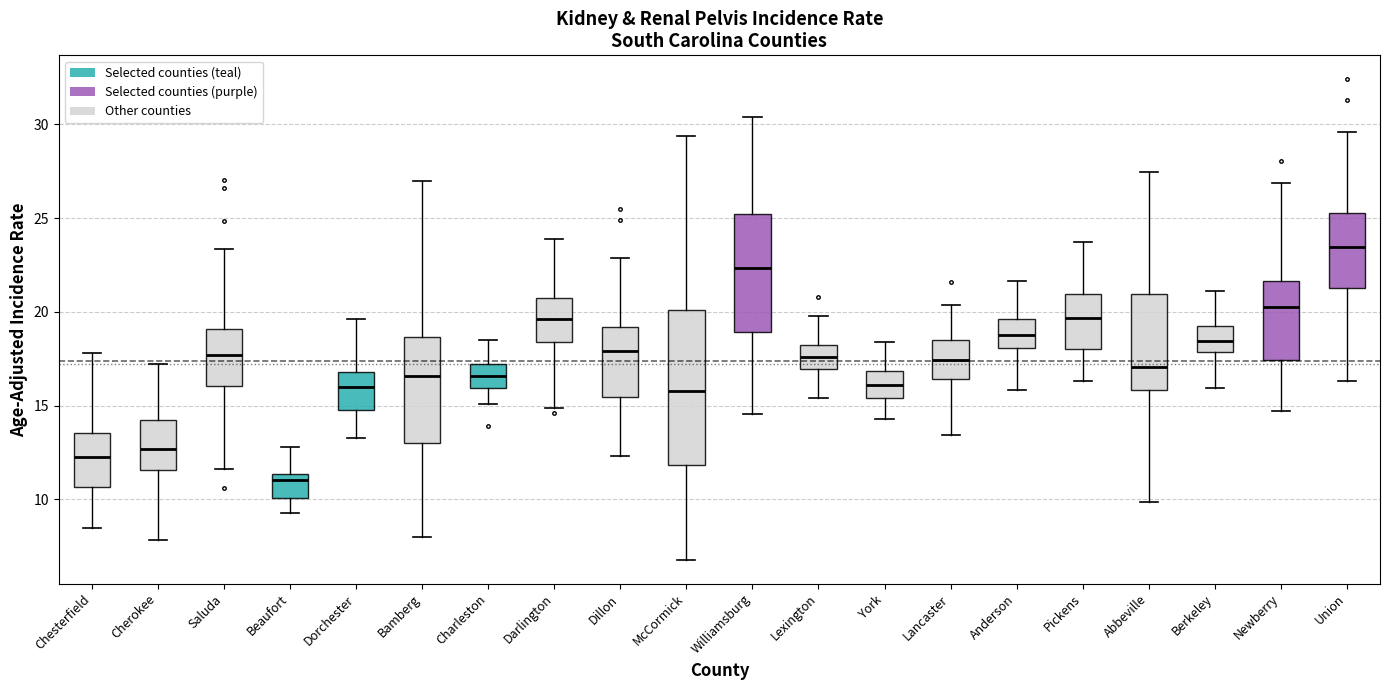

Reading left to right, read every box against the y-axis: the position of its median line, the range the box covers, and the ends of its whiskers. The values are not printed on the chart, so give them approximately, as read against the axis.

Chesterfield: median 12.5, box 10.5 to 13.5, whiskers 8.5 to 18.0
Cherokee: median 12.5, box 11.5 to 14.5, whiskers 8.0 to 17.0
Saluda: median 17.5, box 16.0 to 19.0, whiskers 11.5 to 23.5
Beaufort: median 11.0, box 10.0 to 11.5, whiskers 9.5 to 13.0
Dorchester: median 16.0, box 15.0 to 17.0, whiskers 13.5 to 19.5
Bamberg: median 16.5, box 13.0 to 18.5, whiskers 8.0 to 27.0
Charleston: median 16.5, box 16.0 to 17.0, whiskers 15.0 to 18.5
Darlington: median 19.5, box 18.5 to 21.0, whiskers 15.0 to 24.0
Dillon: median 18.0, box 15.5 to 19.0, whiskers 12.5 to 23.0
McCormick: median 16.0, box 12.0 to 20.0, whiskers 7.0 to 29.5
Williamsburg: median 22.5, box 19.0 to 25.0, whiskers 14.5 to 30.5
Lexington: median 17.5, box 17.0 to 18.0, whiskers 15.5 to 20.0
York: median 16.0, box 15.5 to 17.0, whiskers 14.5 to 18.5
Lancaster: median 17.5, box 16.5 to 18.5, whiskers 13.5 to 20.5
Anderson: median 19.0, box 18.0 to 19.5, whiskers 16.0 to 21.5
Pickens: median 19.5, box 18.0 to 21.0, whiskers 16.5 to 23.5
Abbeville: median 17.0, box 16.0 to 21.0, whiskers 10.0 to 27.5
Berkeley: median 18.5, box 18.0 to 19.0, whiskers 16.0 to 21.0
Newberry: median 20.5, box 17.5 to 21.5, whiskers 14.5 to 27.0
Union: median 23.5, box 21.5 to 25.5, whiskers 16.5 to 29.5